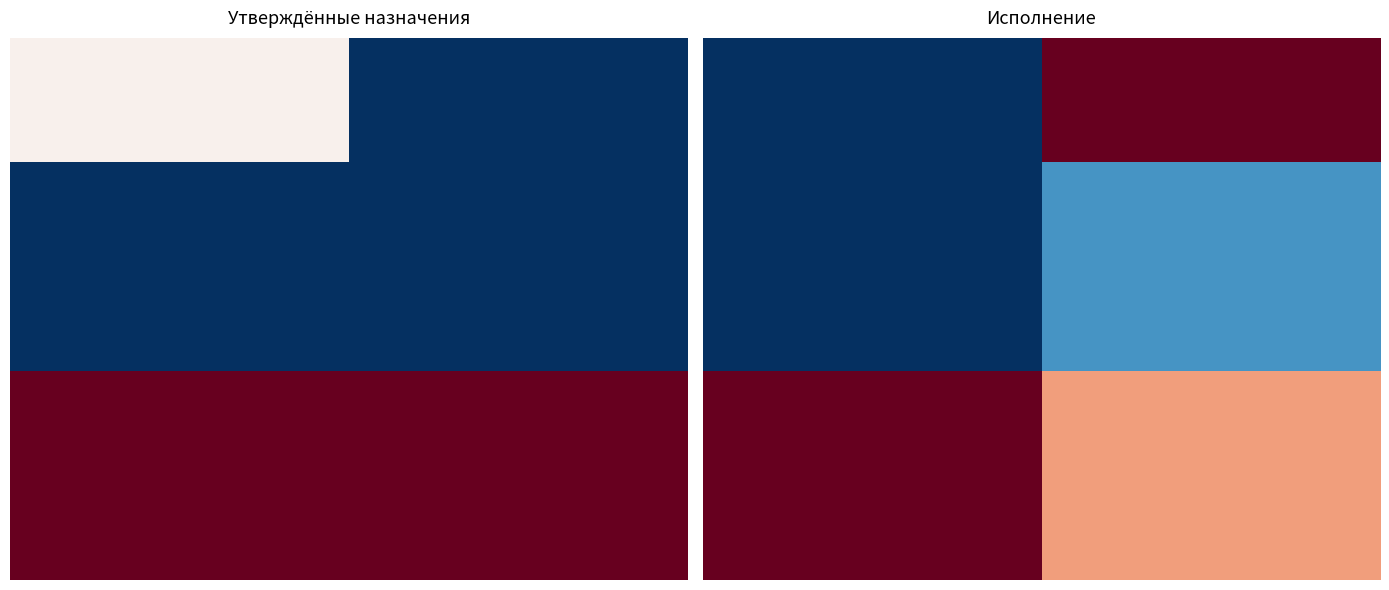

At which category is the sum across all series the highest?

1